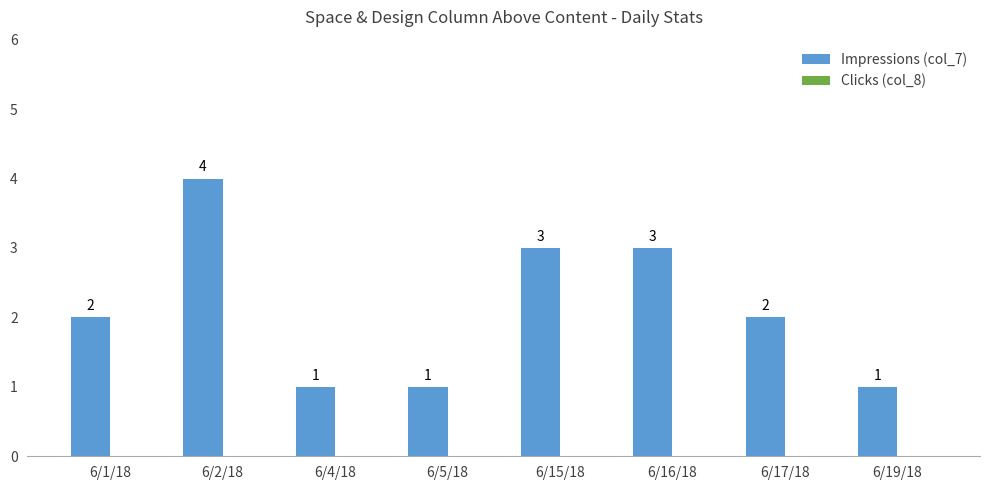

Count the values in the range 1 to 3.

7